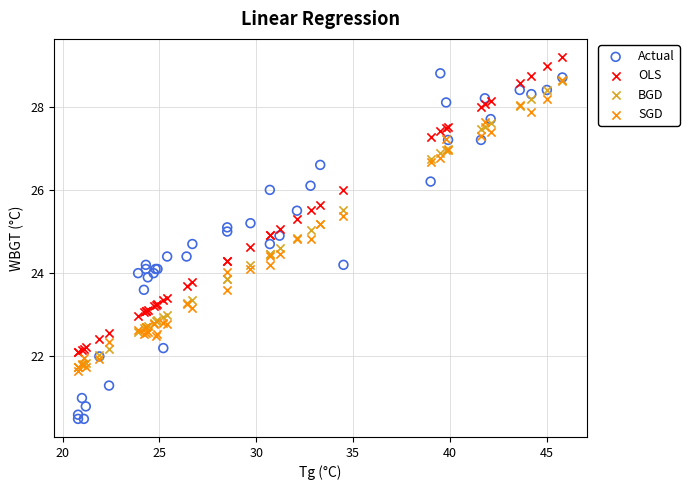

Which series reaches the maximum Y coordinate?

OLS